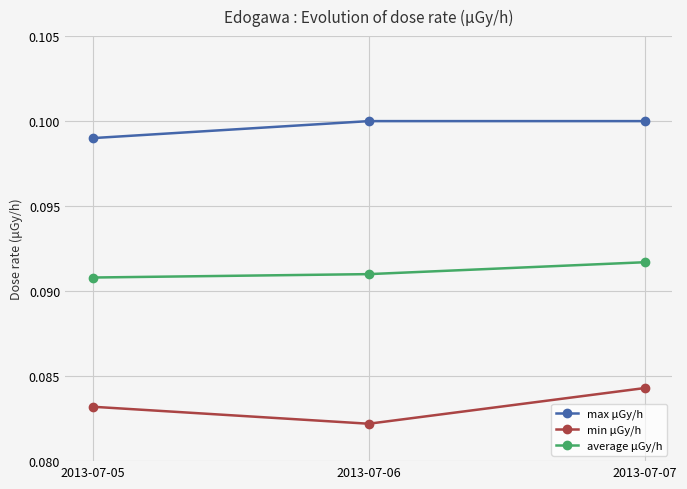

Rank the series by their maximum value, from lowest to highest.

min μGy/h, average μGy/h, max μGy/h